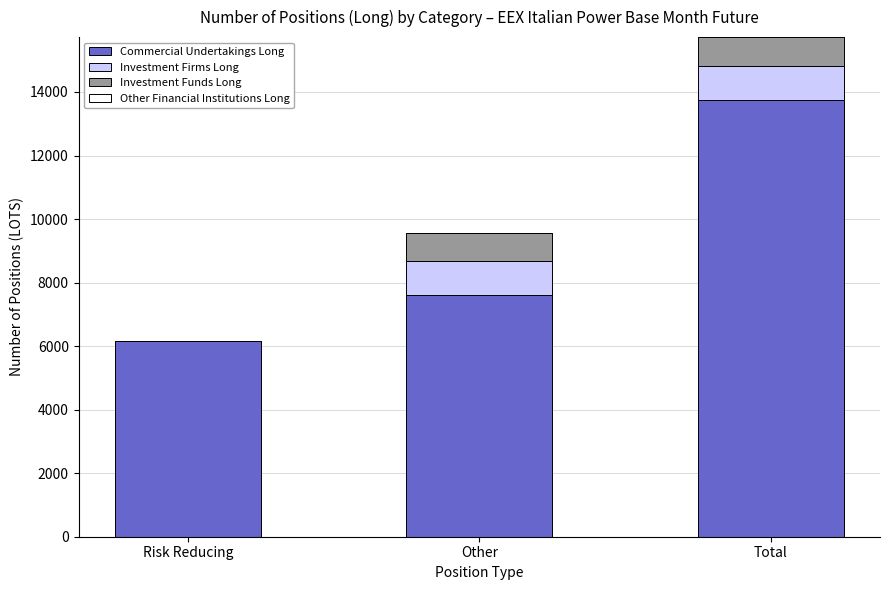

What is the sum of all Commercial Undertakings Long values?

27520.0